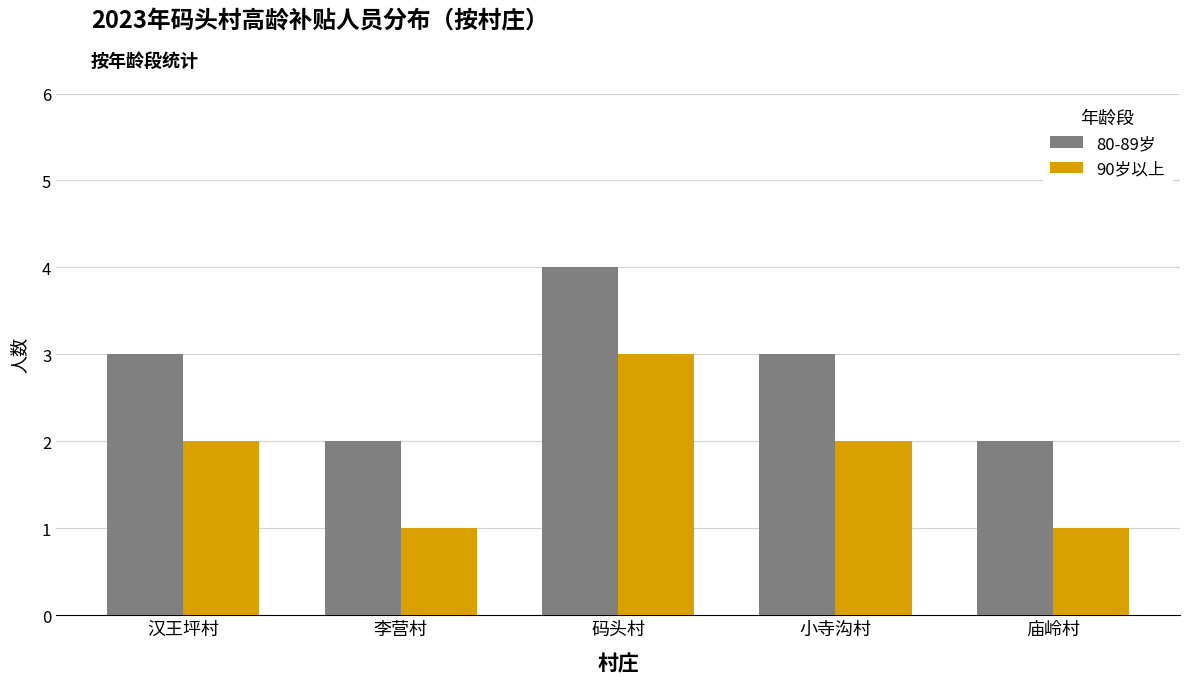

At how many categories does at least one series exceed 1?

5